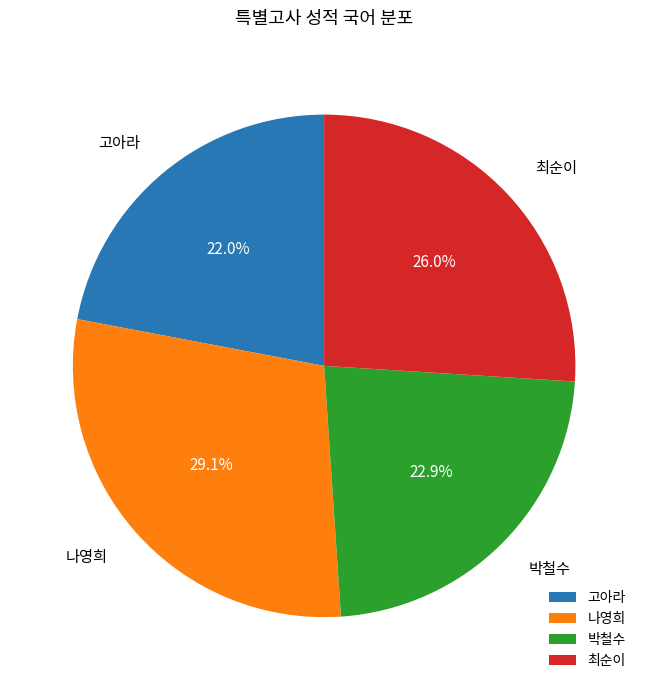

Which slice is the largest?

나영희